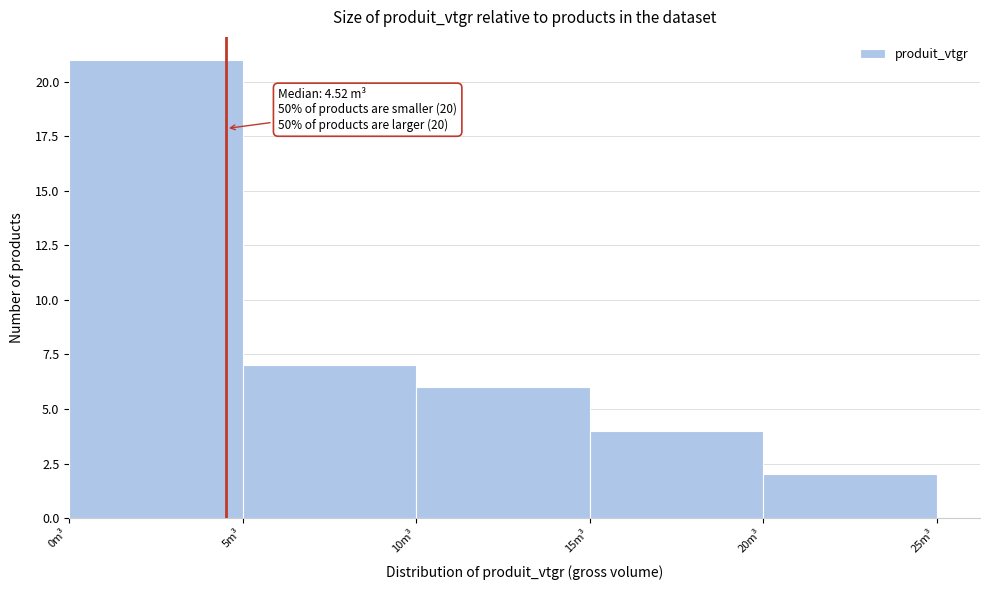

Which range on the x-axis has the tallest bar?

0 to 5